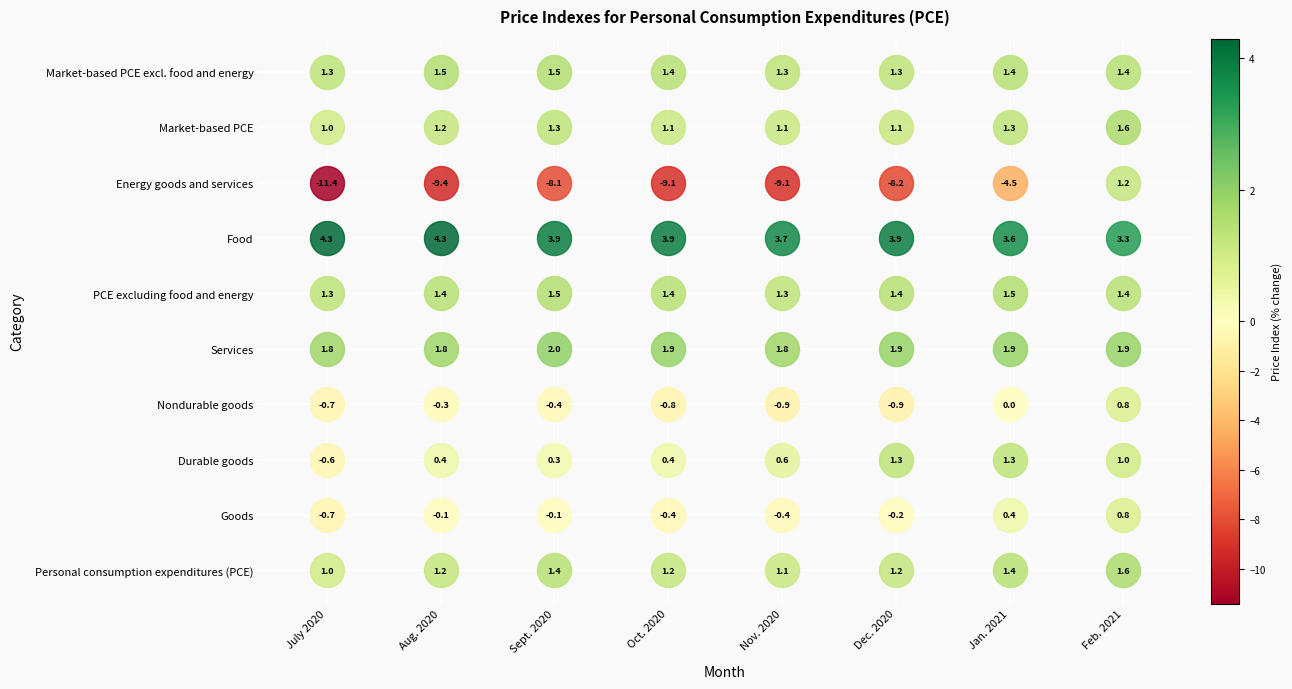

Read the Services value at July 2020.

1.8